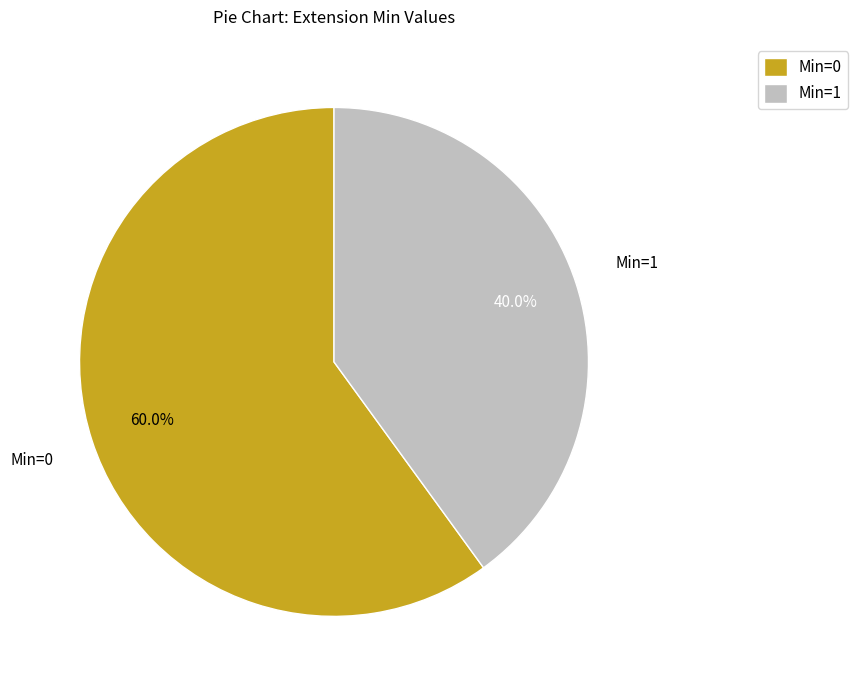

What is the total percentage of Min=1 and Min=0?

100.0%